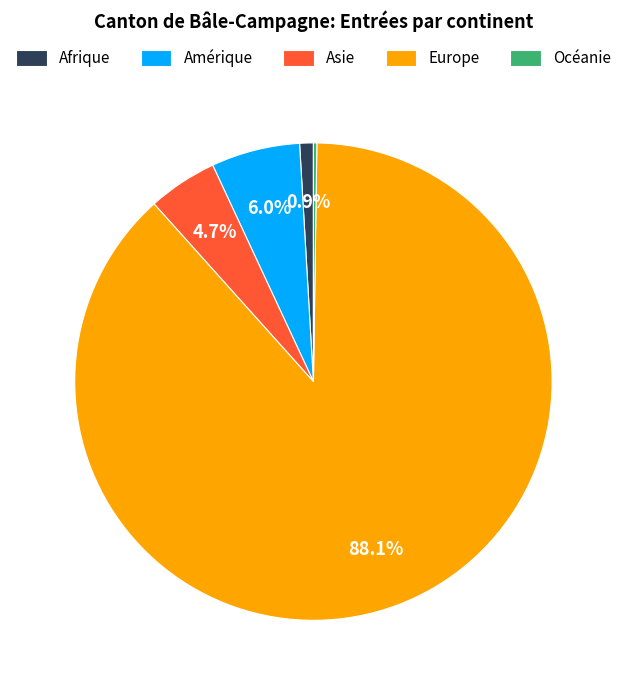

Which slice represents more than half of the pie?

Europe